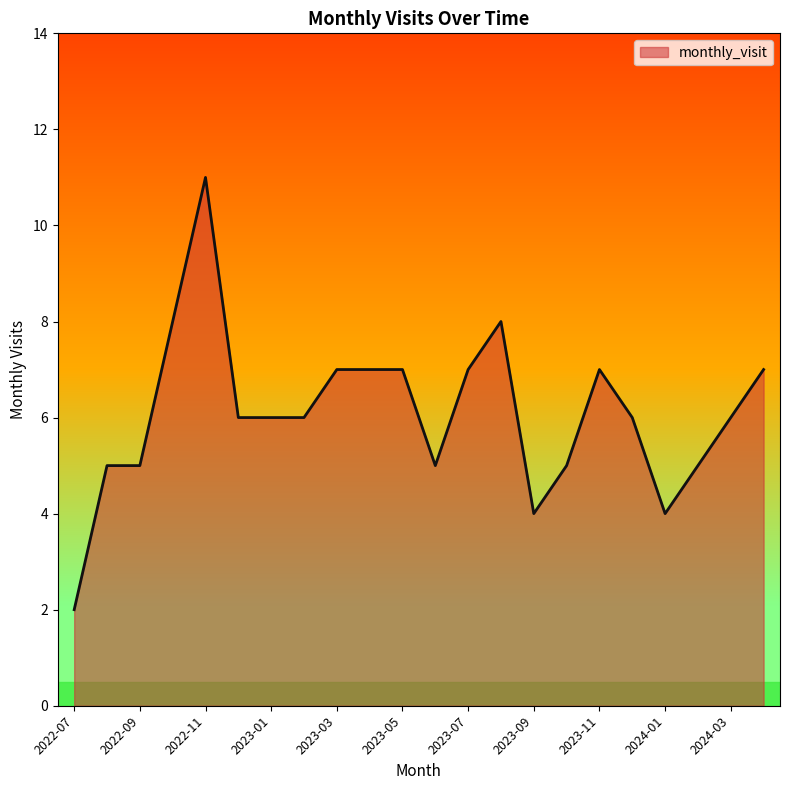

What is the difference between the second highest and second lowest values?

4